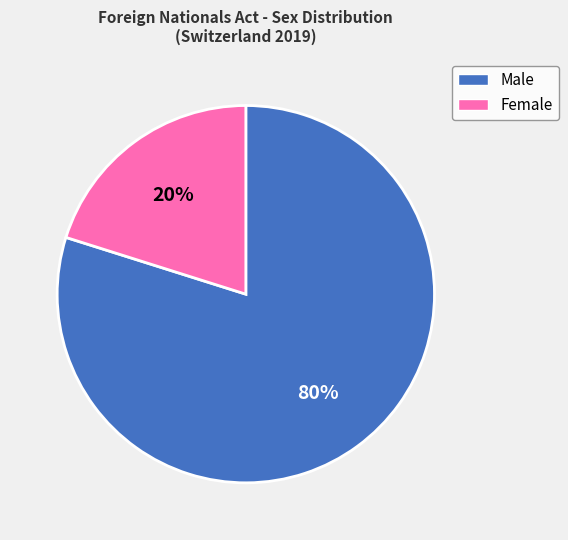

How many slices are in this pie chart?

2